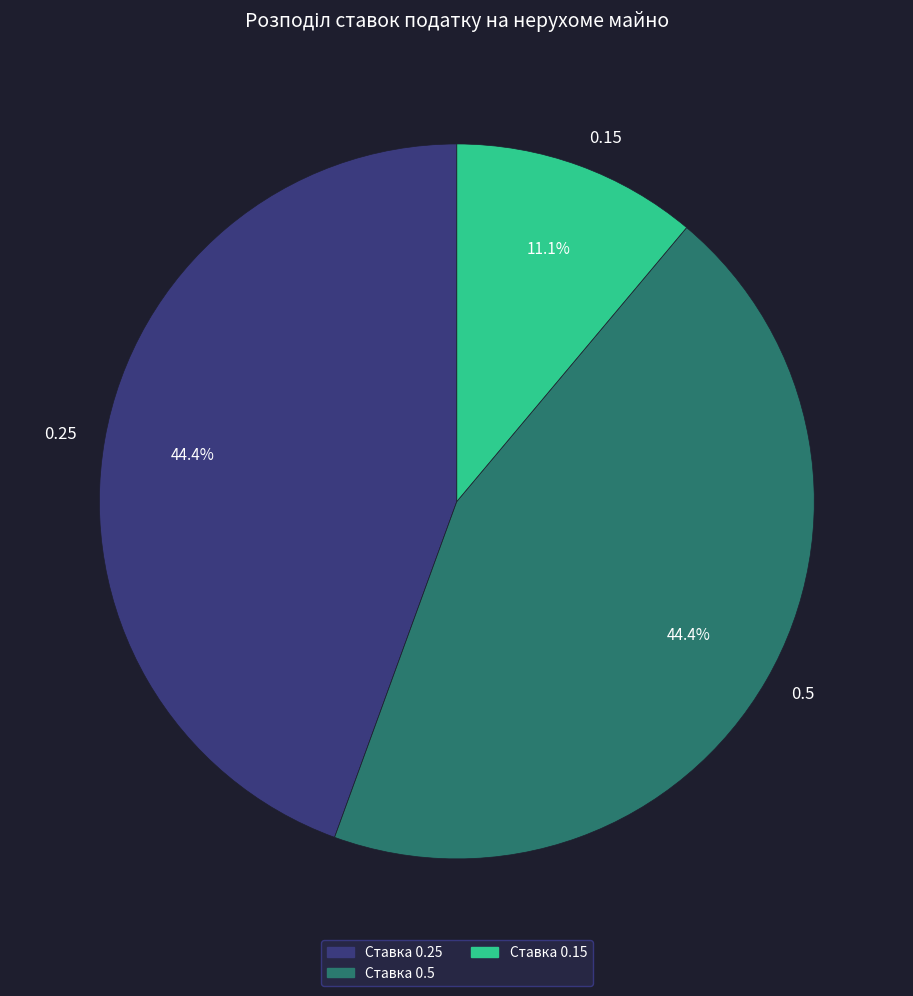

To the nearest percent, what is the average slice percentage?

33%